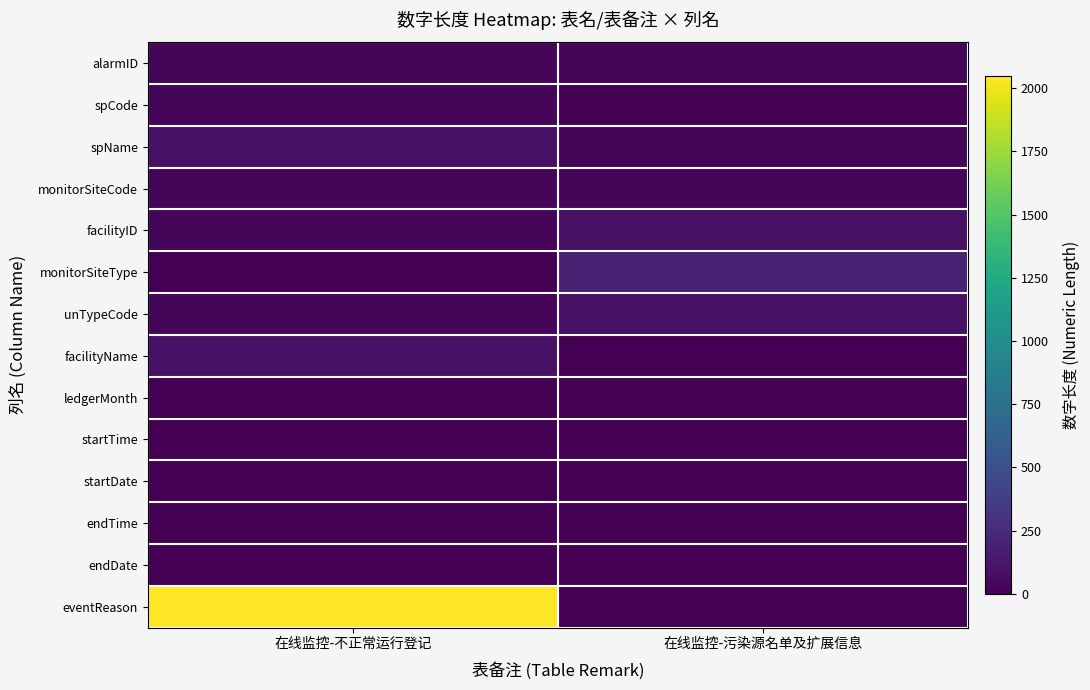

List the series in order of their peak value, lowest first.

ledgerMonth, startTime, startDate, endTime, endDate, alarmID, spCode, monitorSiteCode, spName, facilityID, unTypeCode, facilityName, monitorSiteType, eventReason